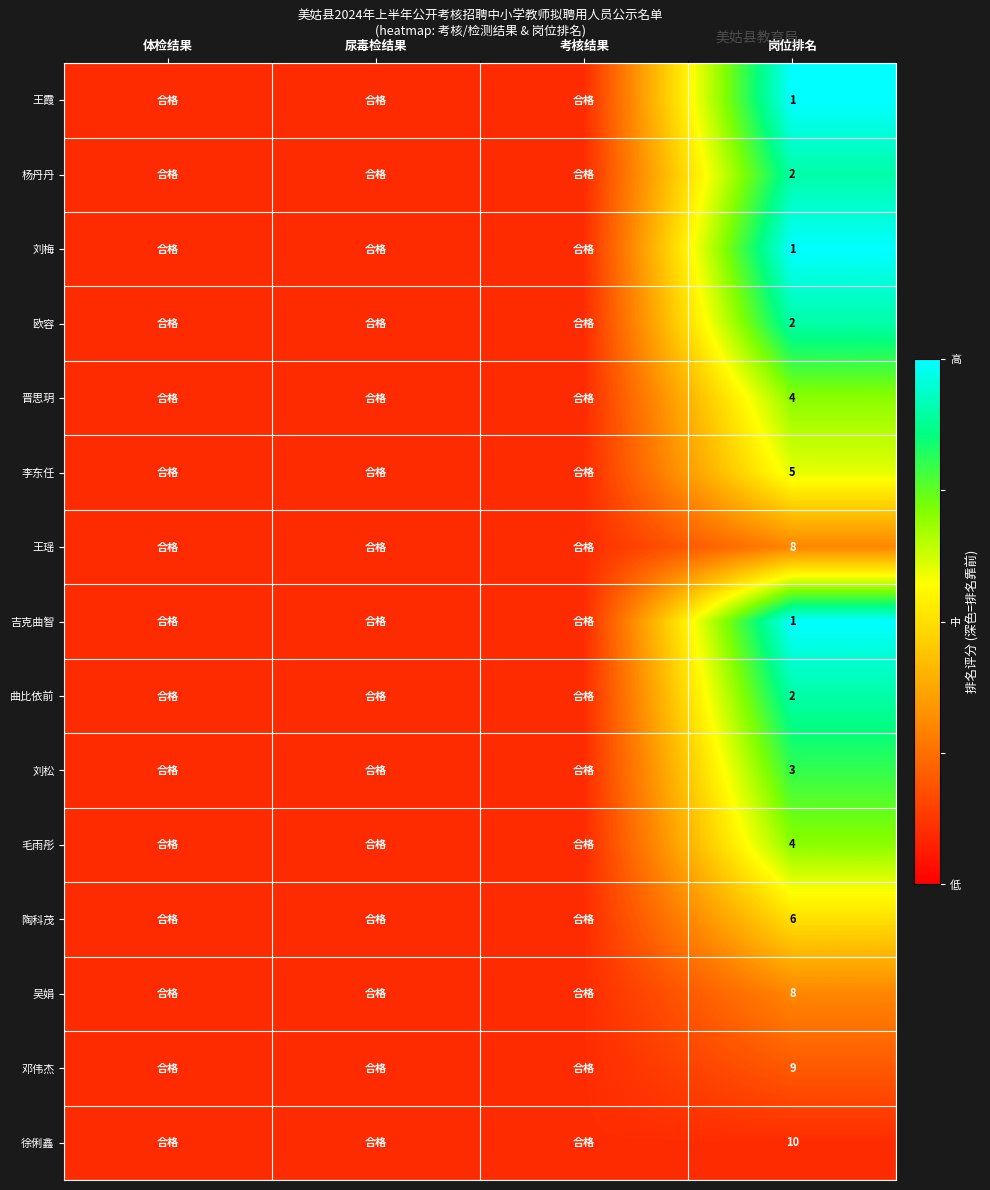

True or false: 吉克曲智 has a value of 0.2 at 岗位排名.

False